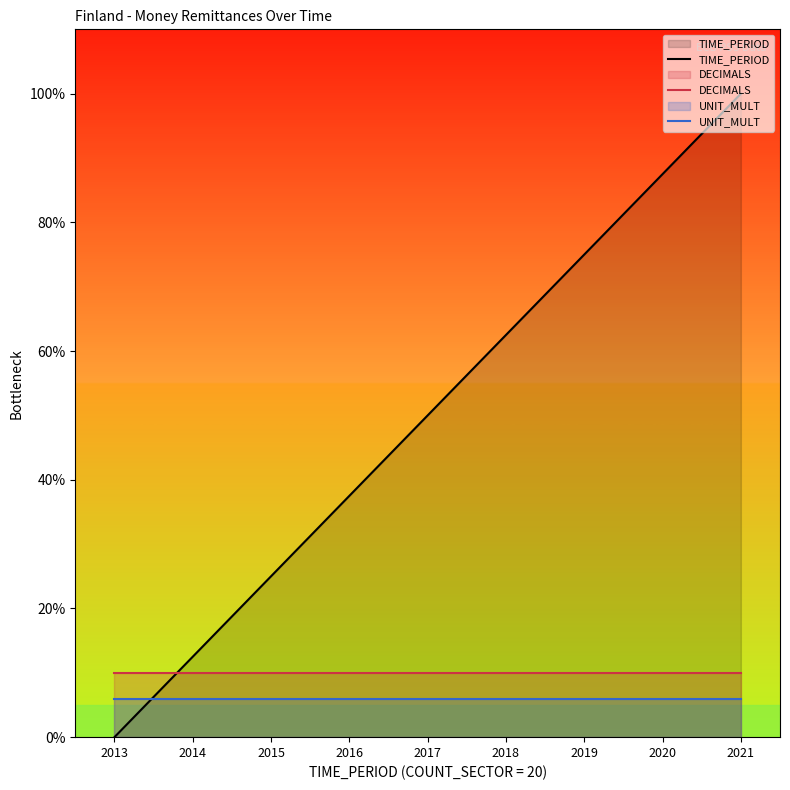

What is the greatest value displayed?

100.0